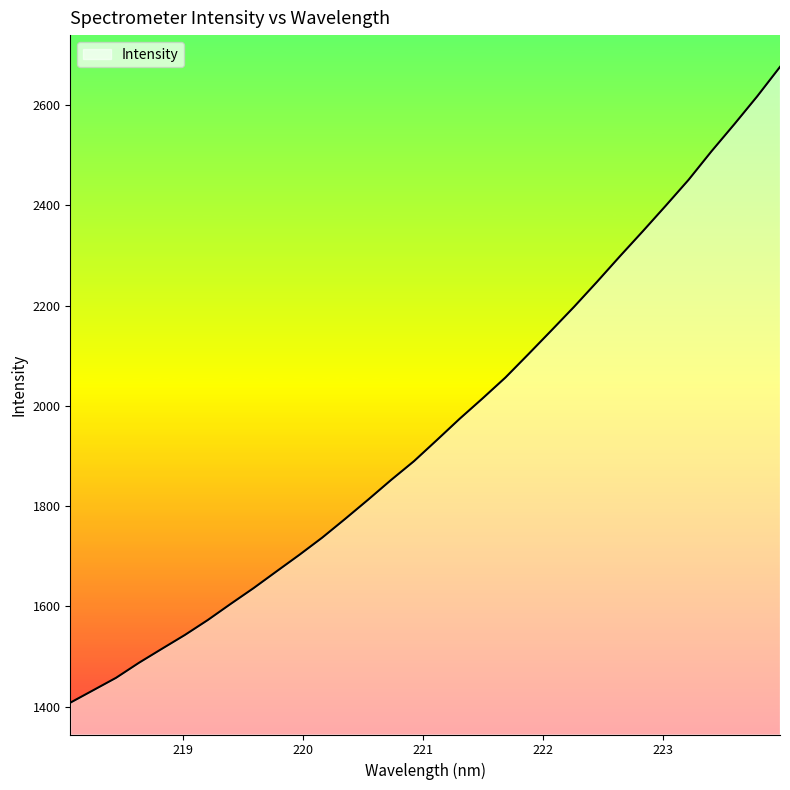

What is the maximum value shown in the chart?

2676.6